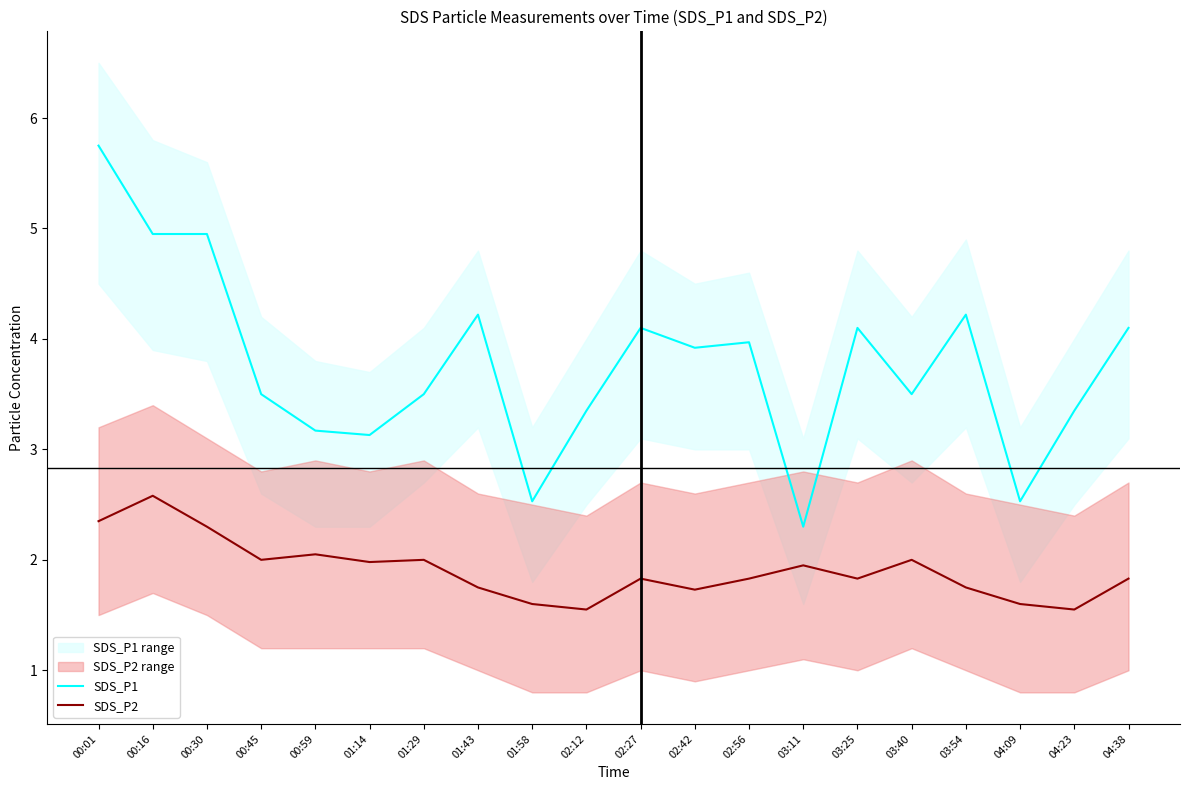

Which category has the highest value in the SDS_P2 series?

00:16